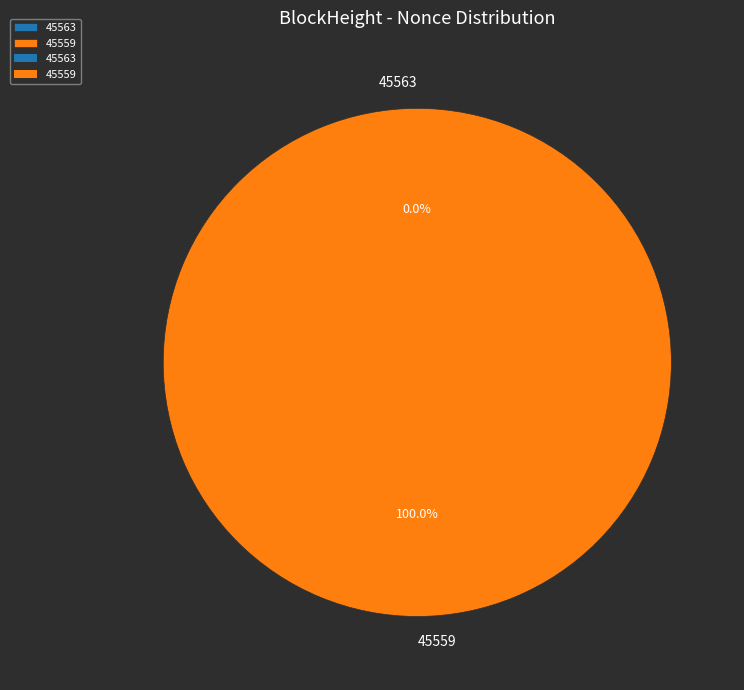

True or false: 45563 accounts for 0% of the total.

True